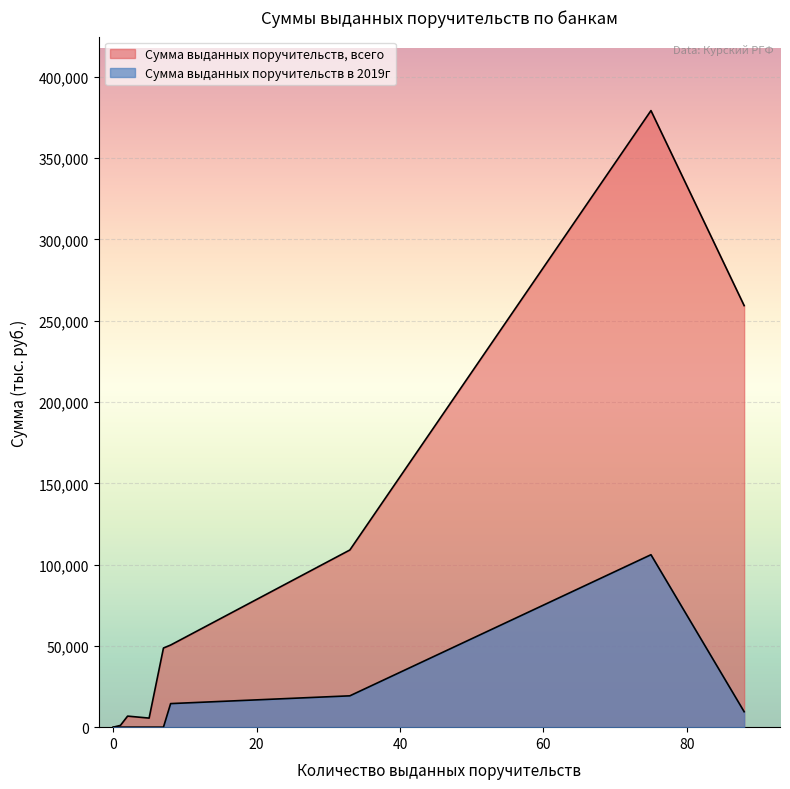

What is the difference between the maximum and minimum values in the Сумма выданных поручительств в 2019г series?

106075.0